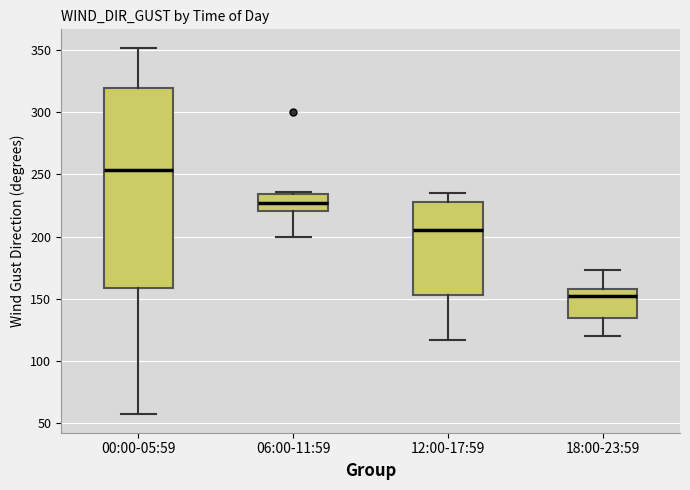

Comparing the boxes themselves (not the whiskers), which one is the tallest?

00:00-05:59